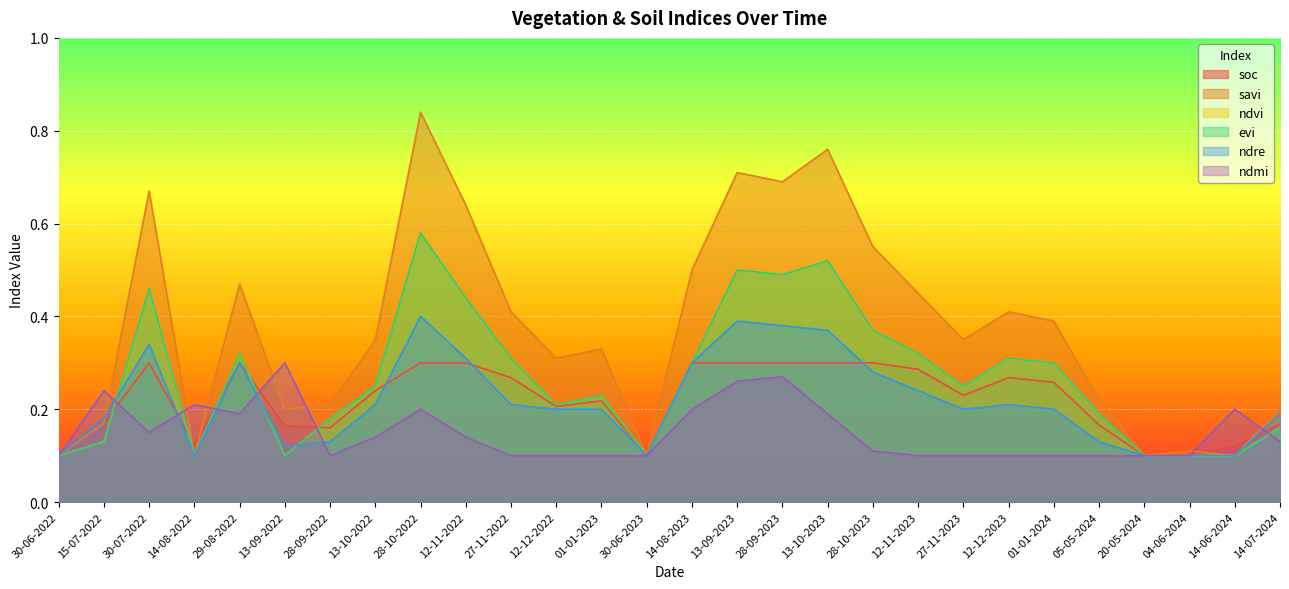

Between 15-07-2022 and 29-08-2022, which is larger?

29-08-2022